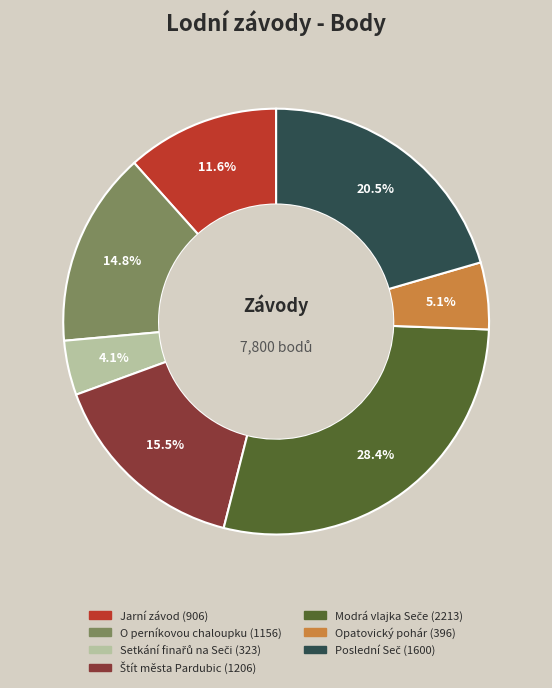

How many slices are in this pie chart?

7